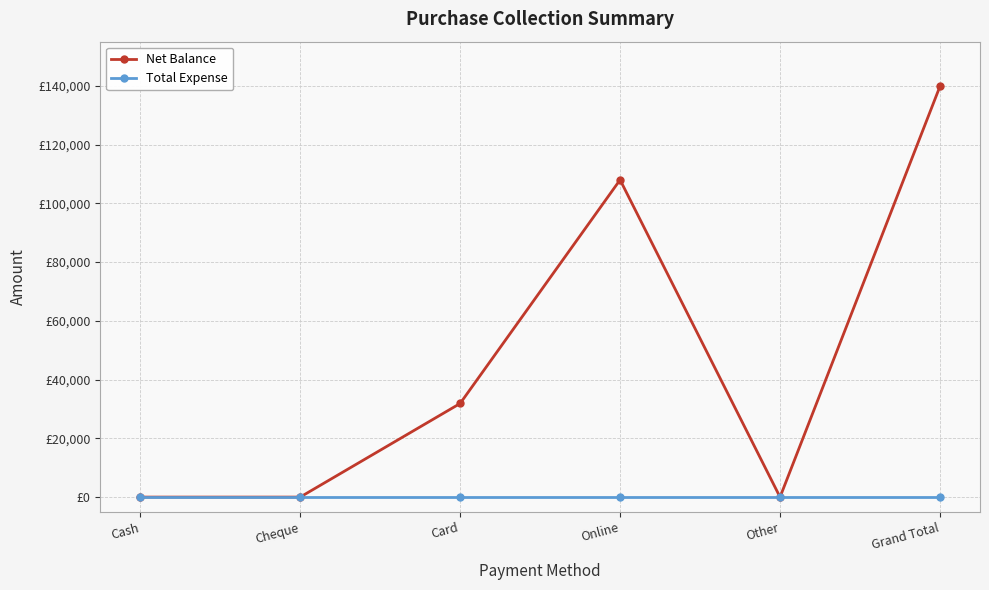

Which series changed the most between Cash and Online?

Net Balance